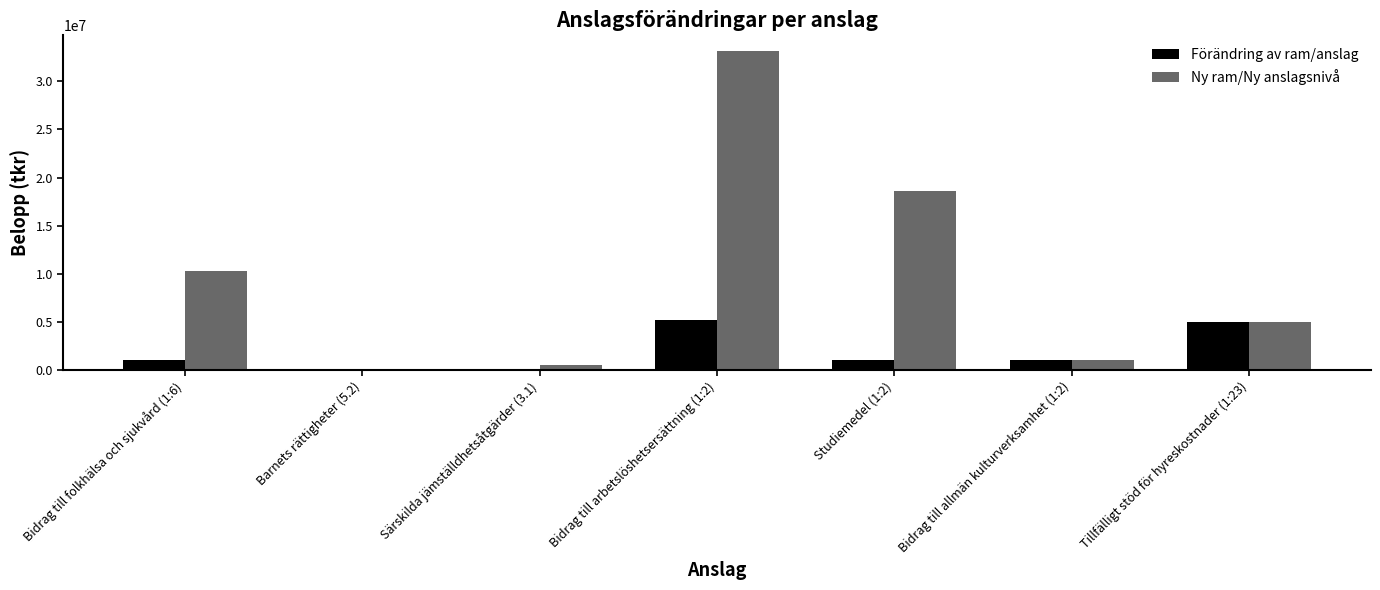

Which series has the largest range (max minus min)?

Ny ram/Ny anslagsnivå